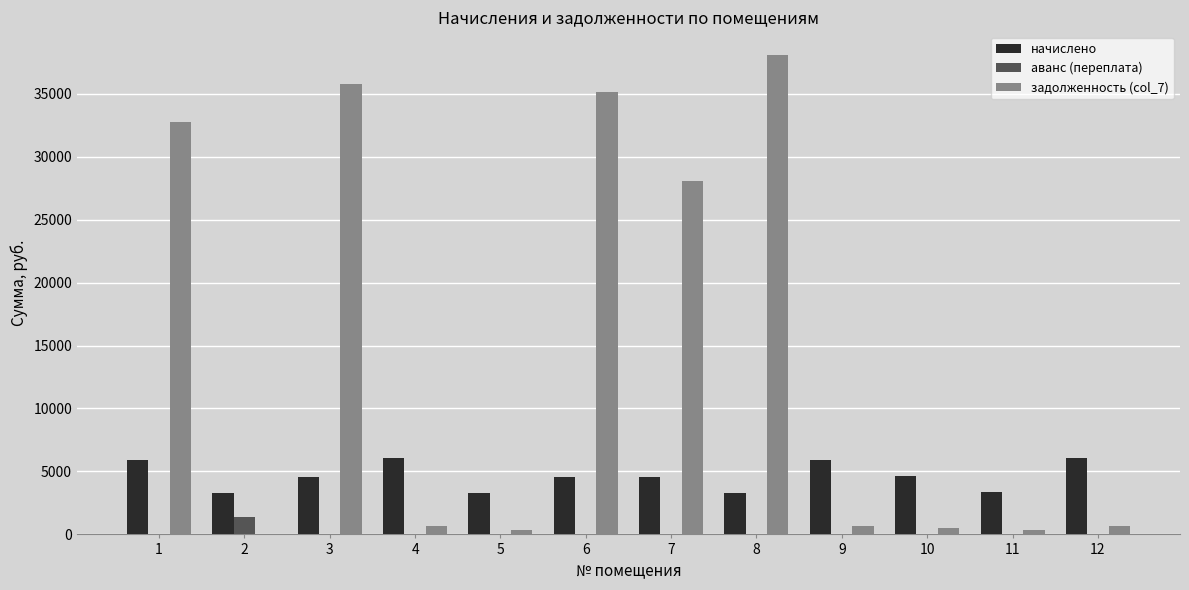

How many groups of bars are there?

12